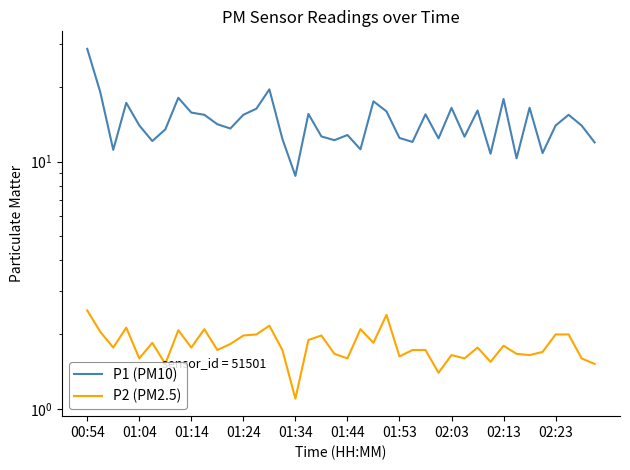

What is the highest value of the P1 (PM10) series?

28.6